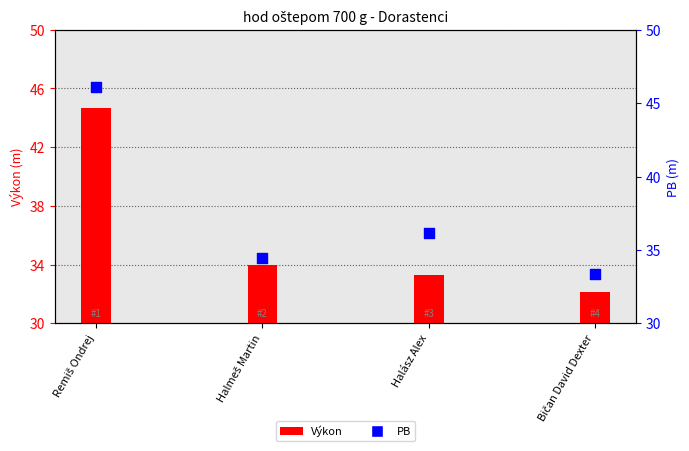

Which series has the largest Y range (max minus min)?

PB